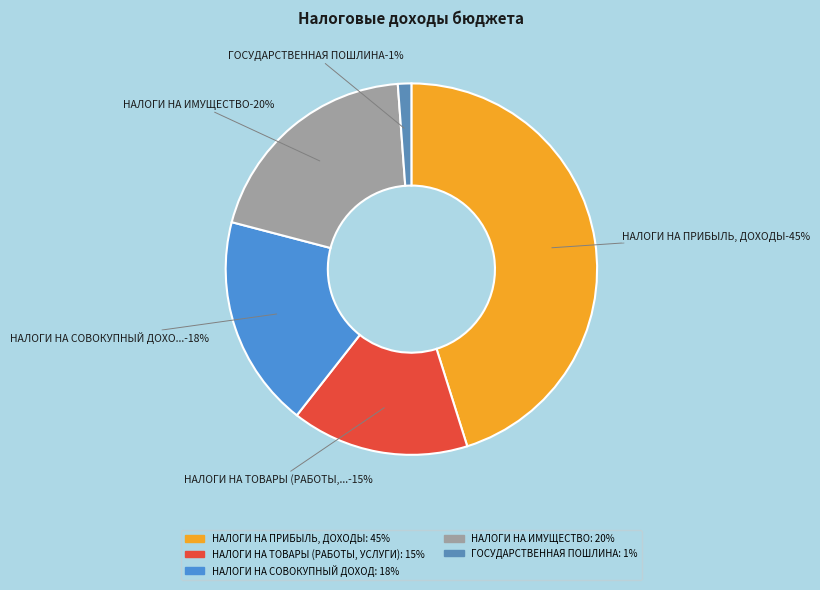

How many segments does this pie chart have?

5